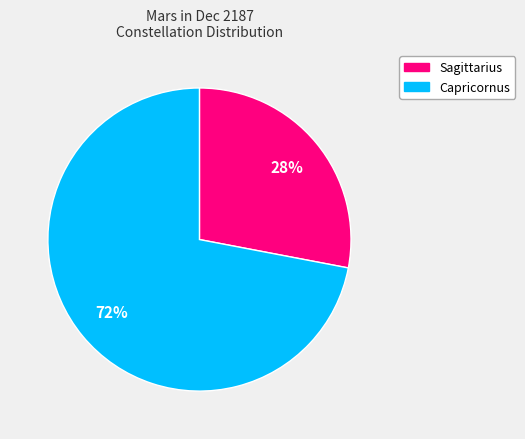

To the nearest percent, what is the difference between the largest and smallest slice percentages?

44%